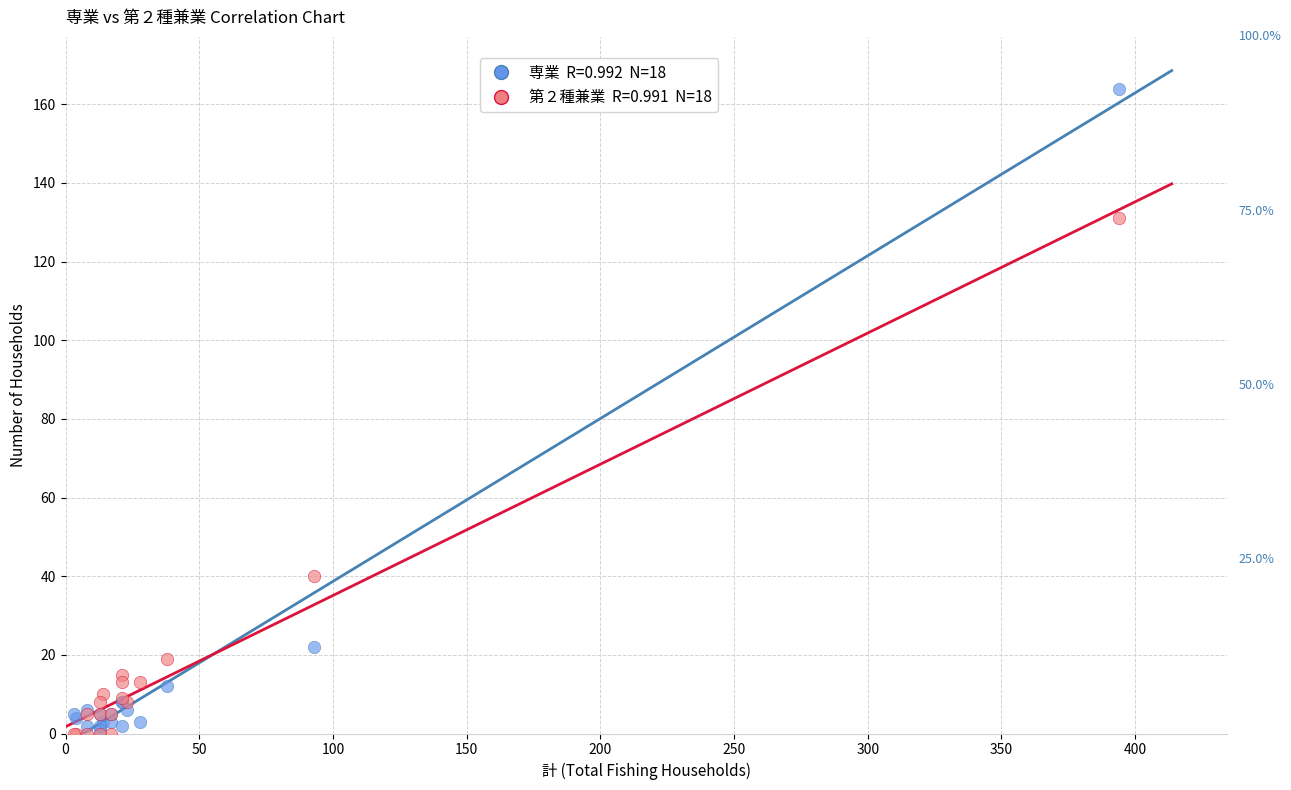

Across all series, what Y value is closest to 82?

40